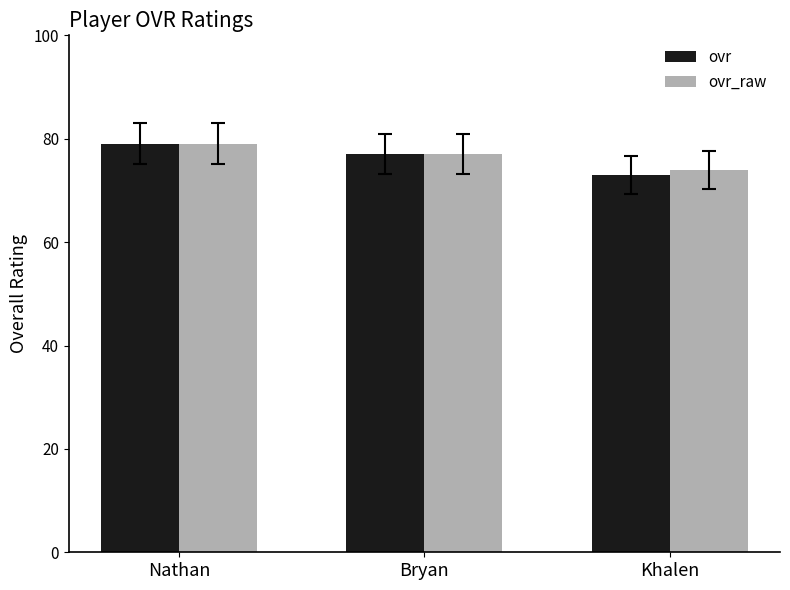

How many groups of bars are there?

3